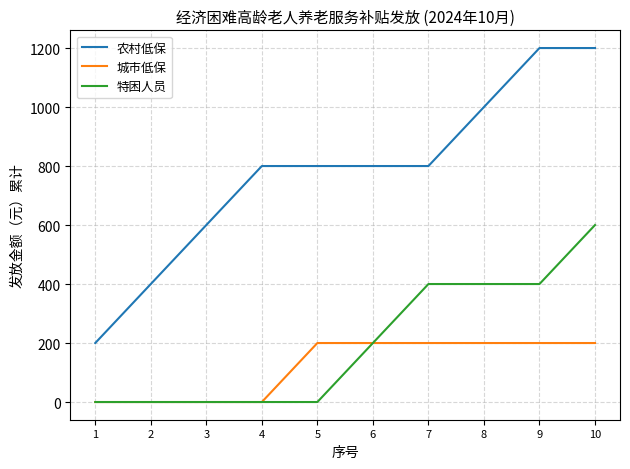

What is the difference between the highest and lowest values at 9?

1000